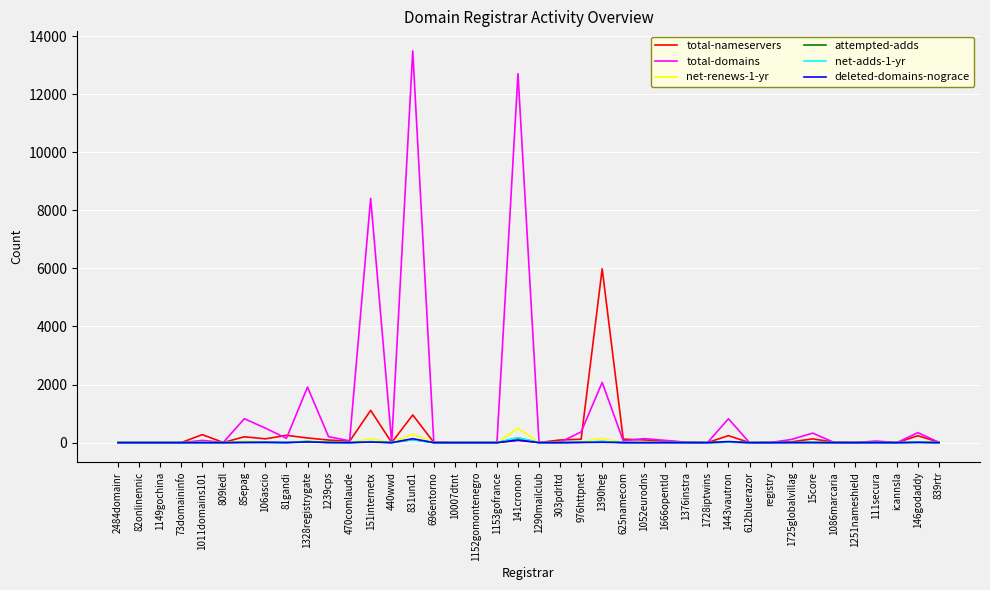

Which category has the highest value across all series?

831und1